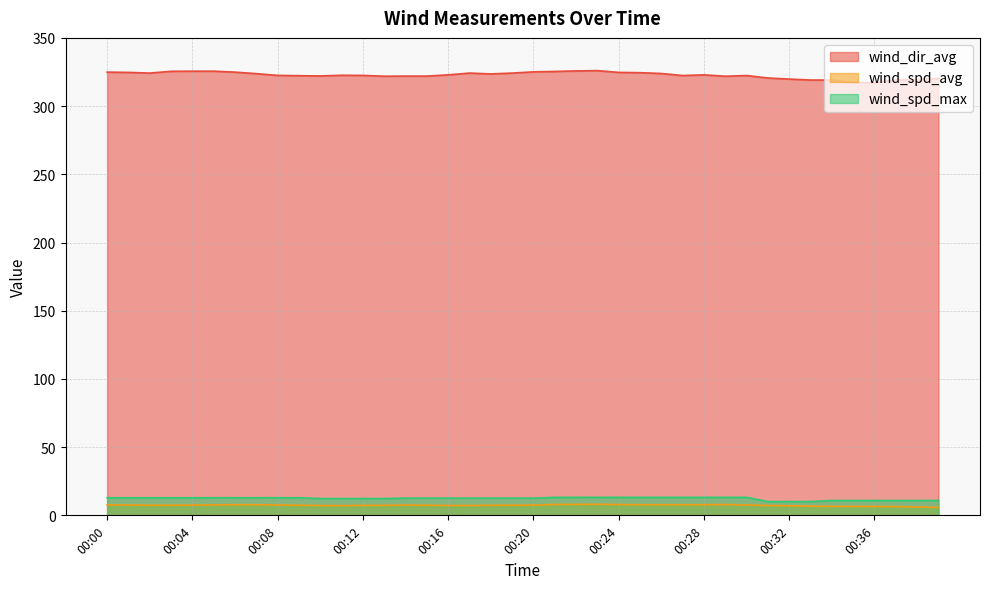

Is it true that wind_dir_avg equals 322.9 at 00:28?

True